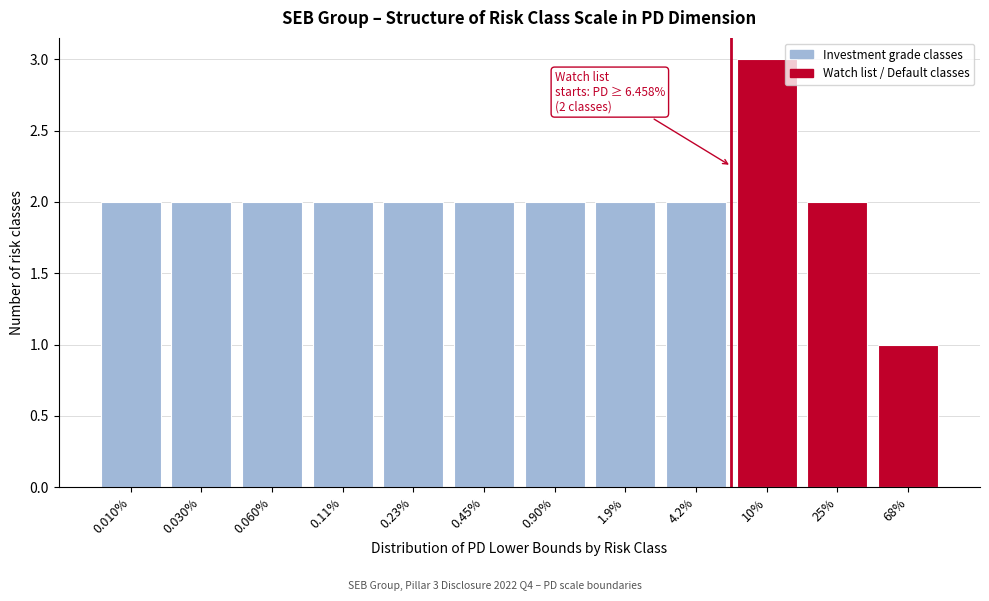

Reading left to right, list all the values displayed in this chart.

0.010%=2	0.030%=2	0.060%=2	0.11%=2	0.23%=2	0.45%=2	0.90%=2	1.9%=2	4.2%=2	10%=3	25%=2	68%=1